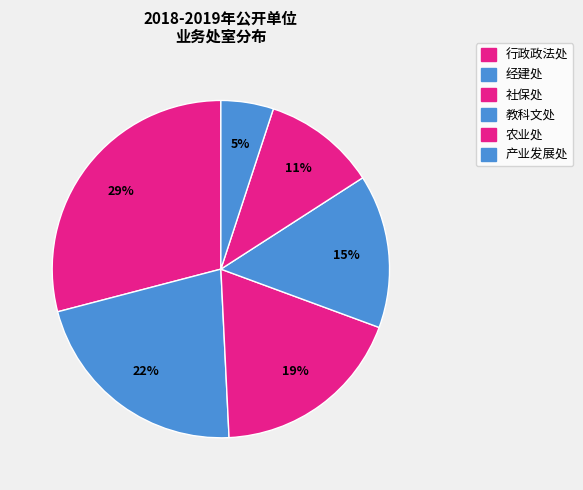

Is 农业处 the majority of the pie?

No